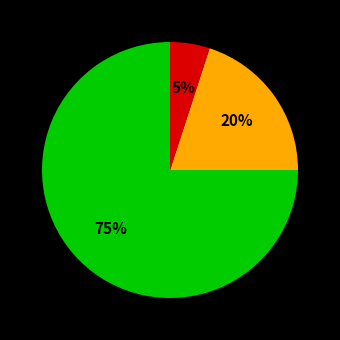

Does any single category account for the majority?

Yes